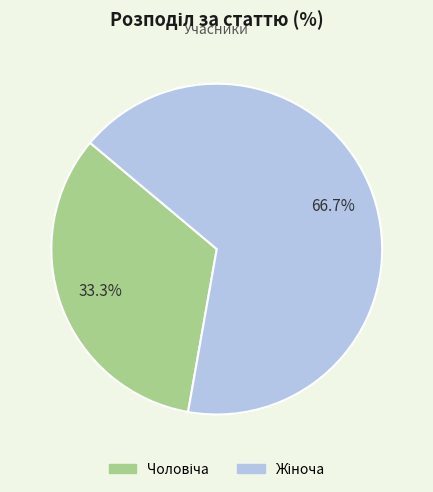

Is there a majority slice in this chart?

Yes